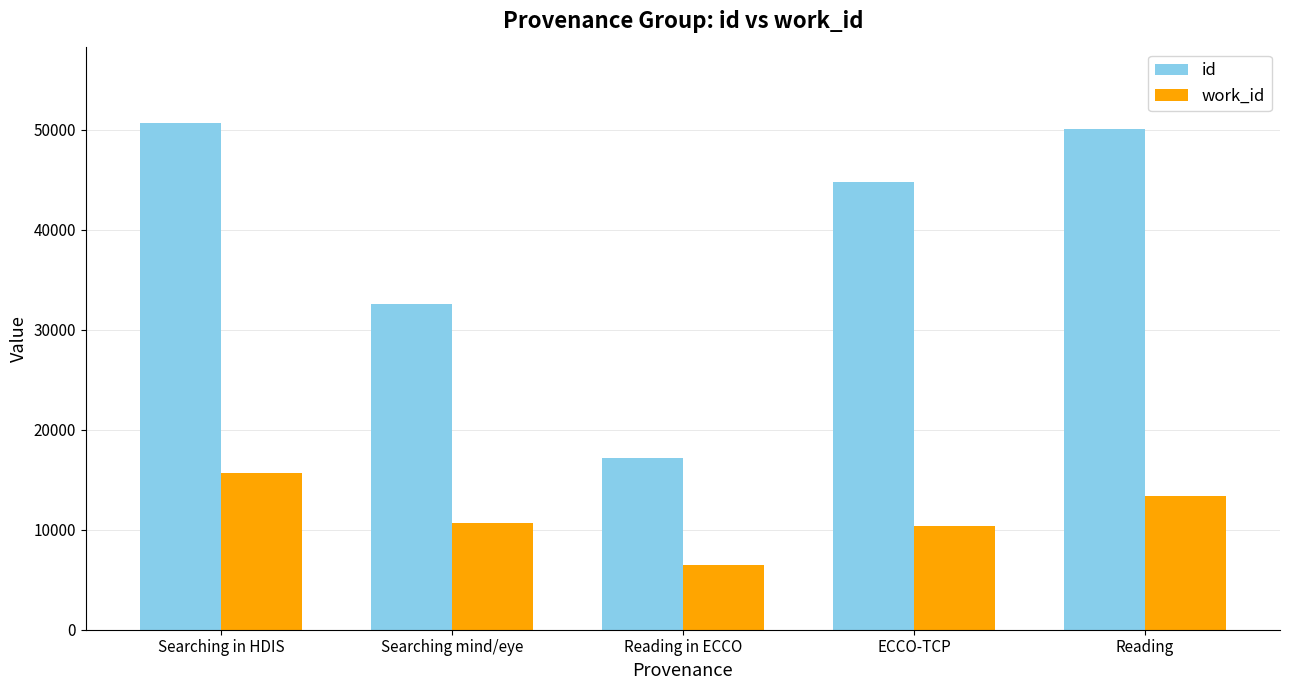

What are all the series names shown in the legend?

id, work_id